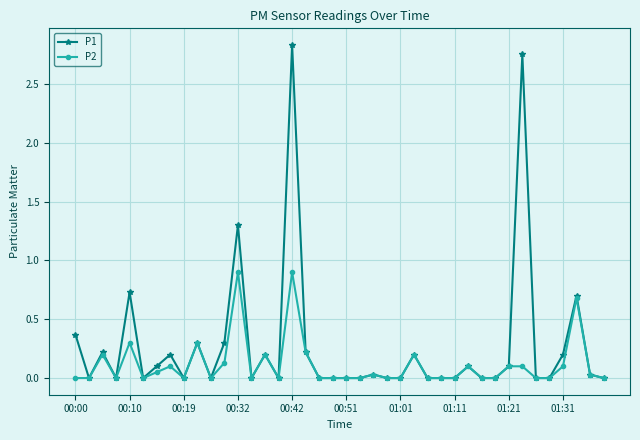

What is the value of the P1 point at the 18th from the left?

0.2